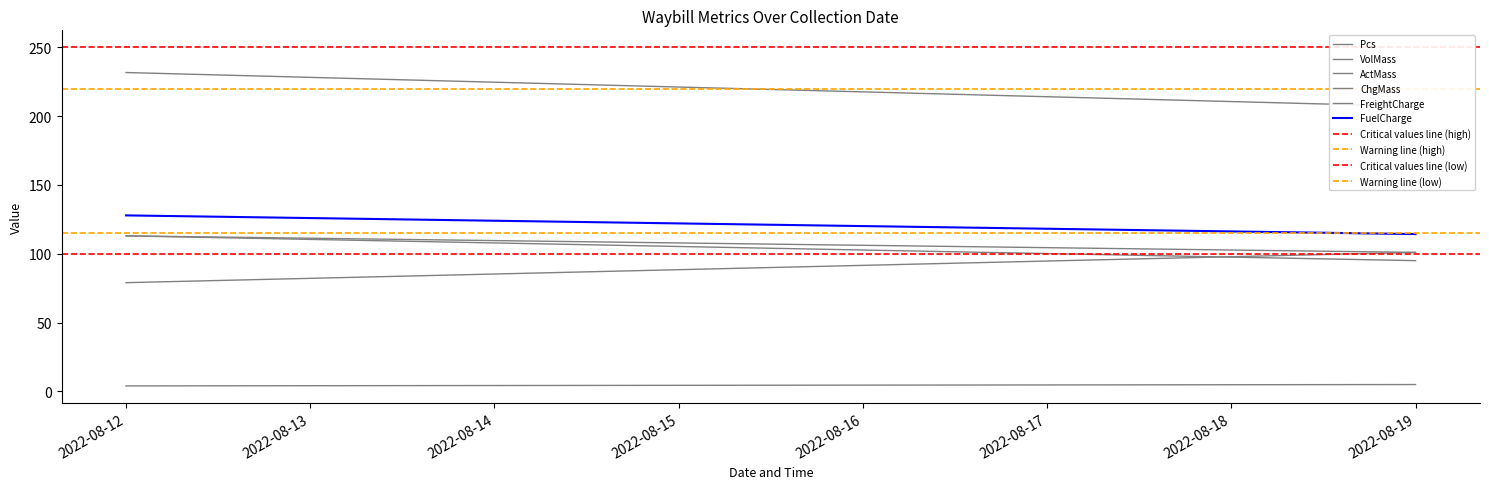

What is the difference between the maximum and minimum values in the FuelCharge series?

13.6